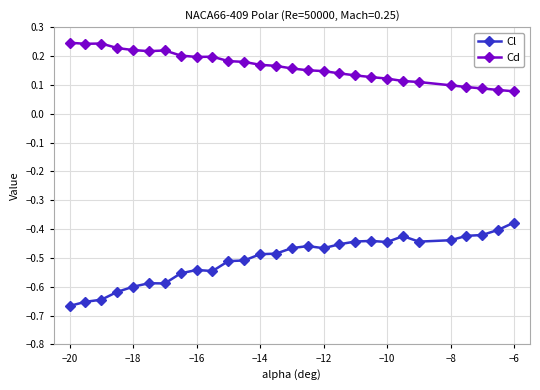

Count the Cd values in the range 0 to 1.

28